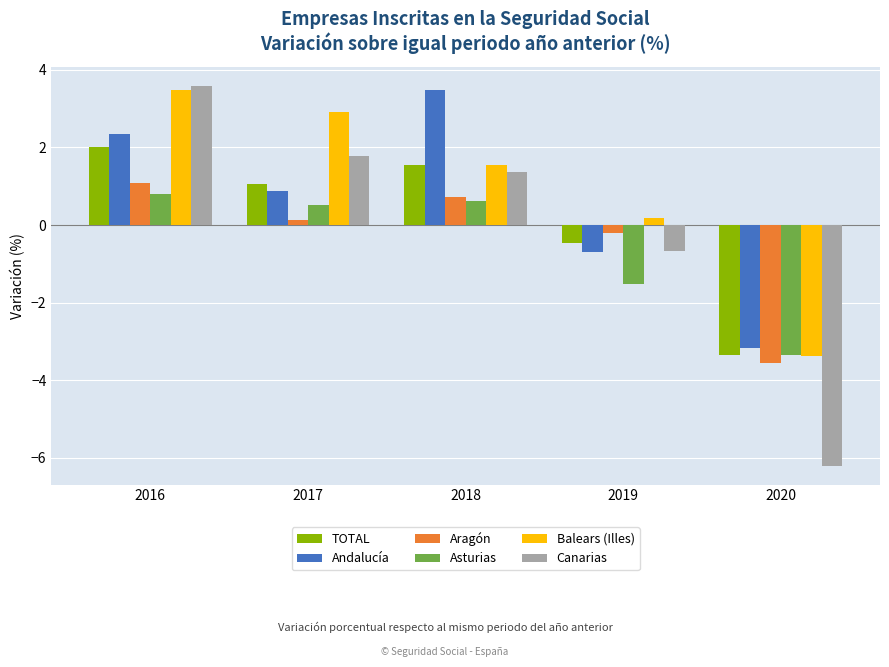

Which series changed the most between 2016 and 2018?

Canarias